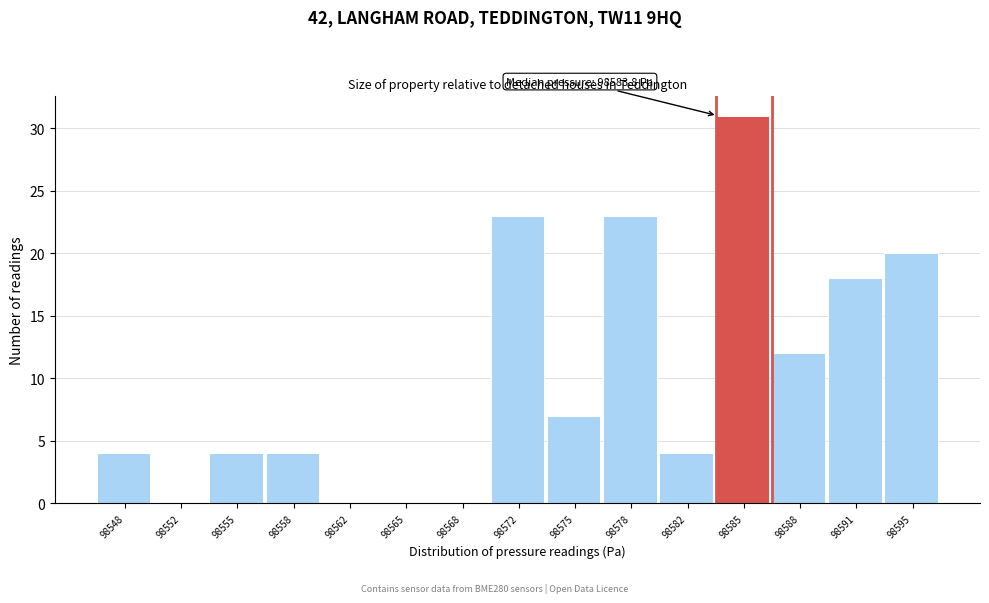

Reading right to left, extract all data points from this chart.

98595=20	98591=18	98588=12	98585=31	98582=4	98578=23	98575=7	98572=23	98568=0	98565=0	98562=0	98558=4	98555=4	98552=0	98548=4